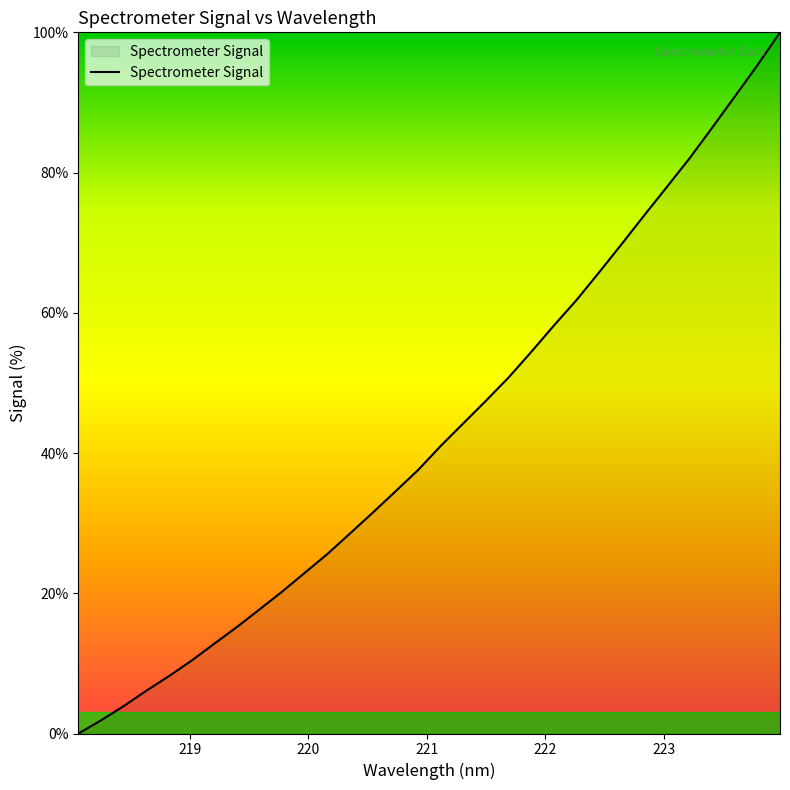

How many values are above zero?

31